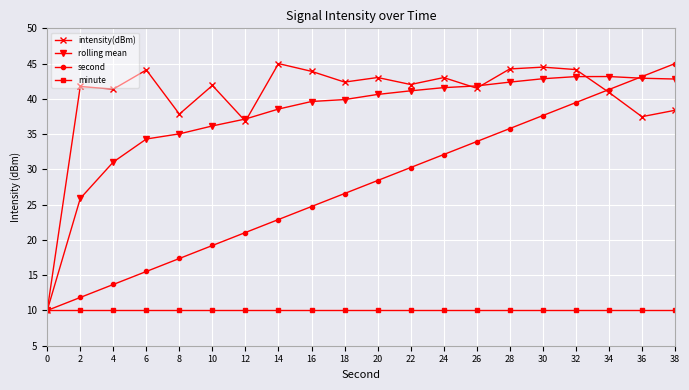

List the labels in order of second value, smallest first.

0, 2, 4, 6, 8, 10, 12, 14, 16, 18, 20, 22, 24, 26, 28, 30, 32, 34, 36, 38